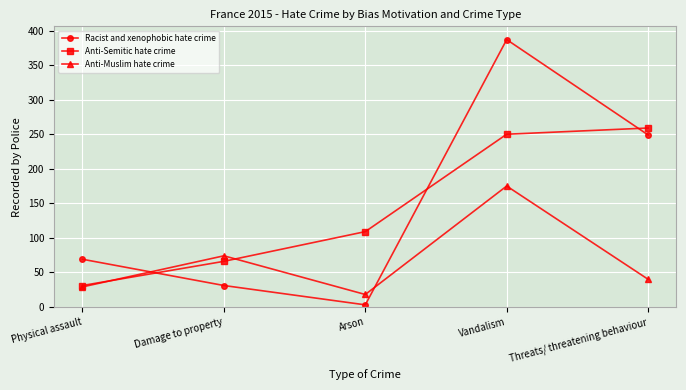

Reading right to left, transcribe all the data shown in this chart.

Racist and xenophobic hate crime: 249	387	3	31	69
Anti-Semitic hate crime: 259	250	109	66	31
Anti-Muslim hate crime: 40	175	18	74	29